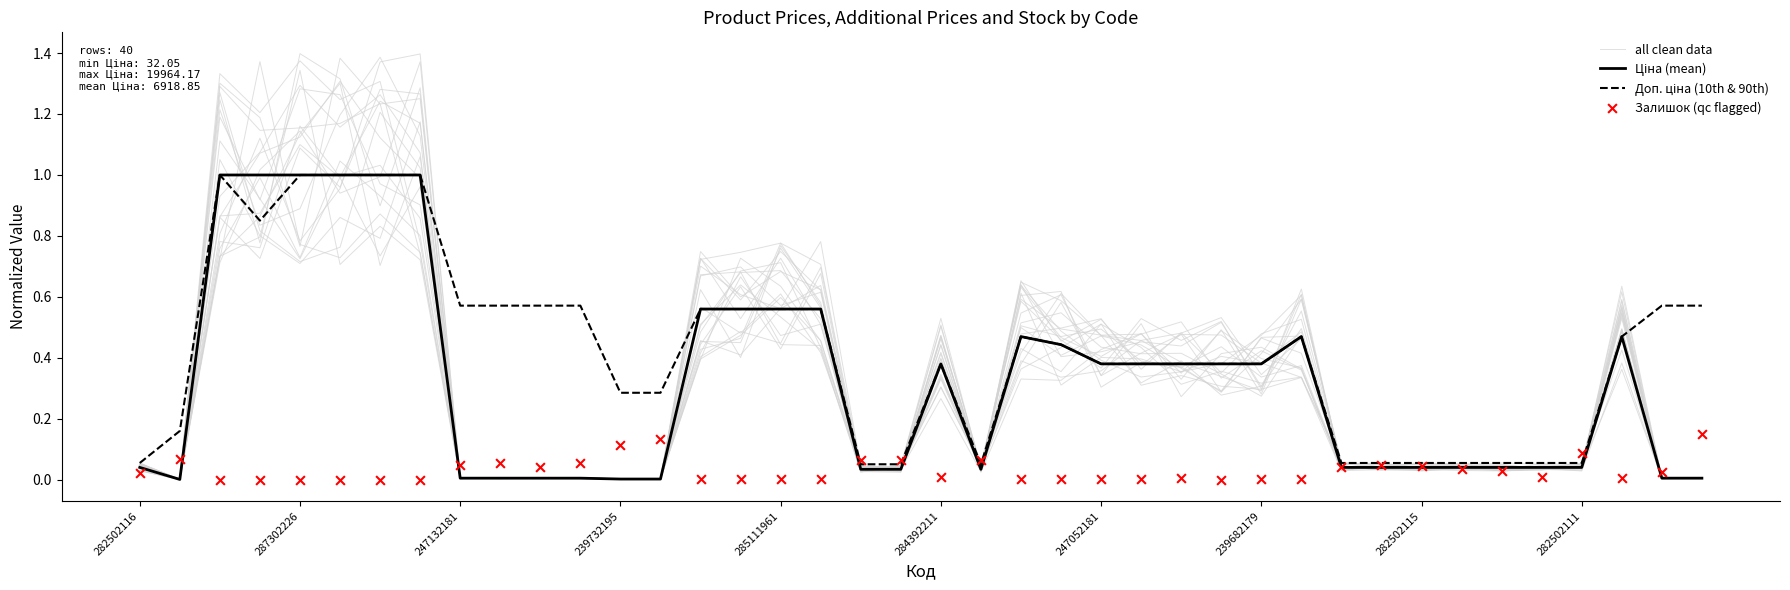

Which series reaches the minimum Y coordinate?

Залишок (qc flagged)